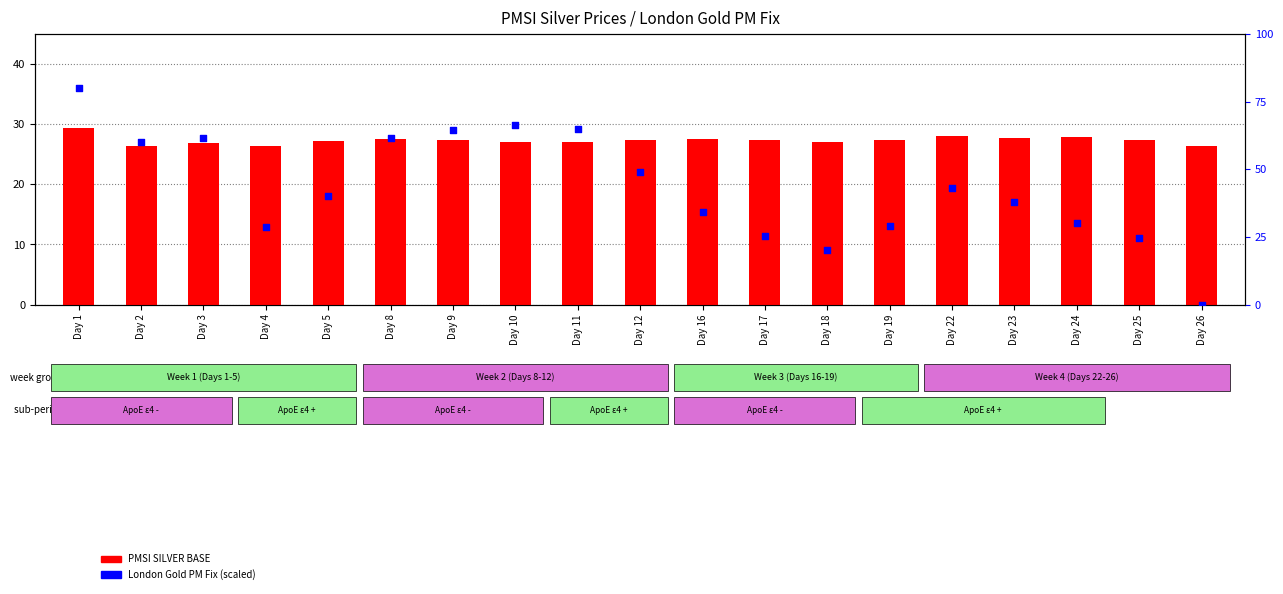

What are all the series names shown in the legend?

PMSI SILVER BASE, London Gold PM Fix (scaled)